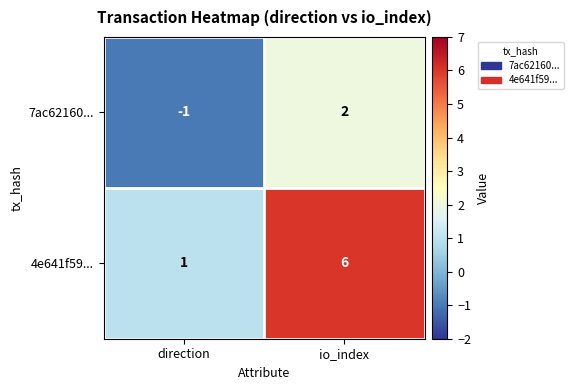

What is the sum of the 4e641f59... values at io_index and direction?

7